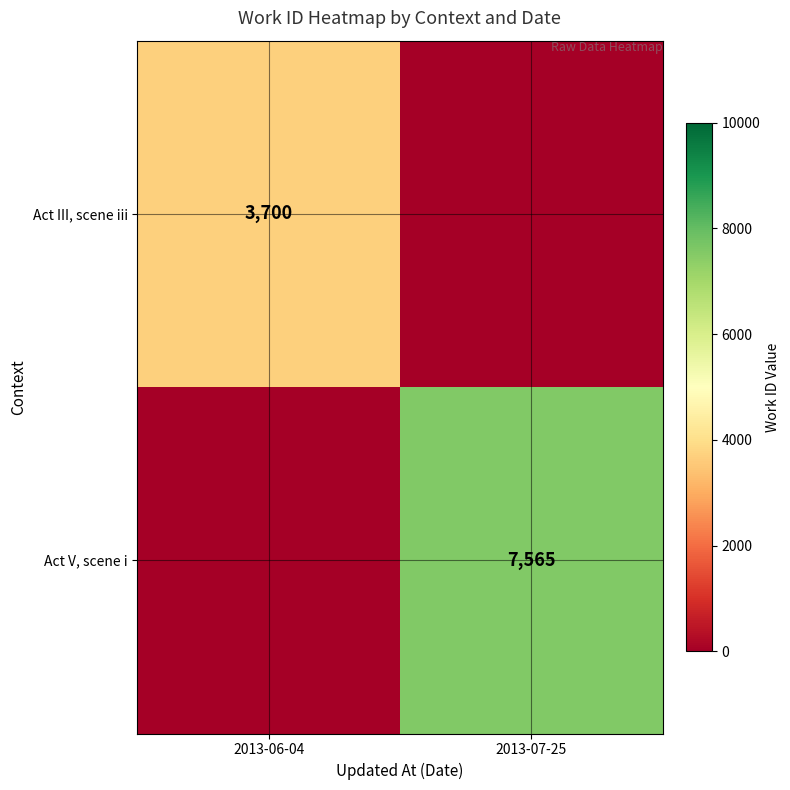

The Act III, scene iii series shows 6174 at 2013-06-04. True or false?

False